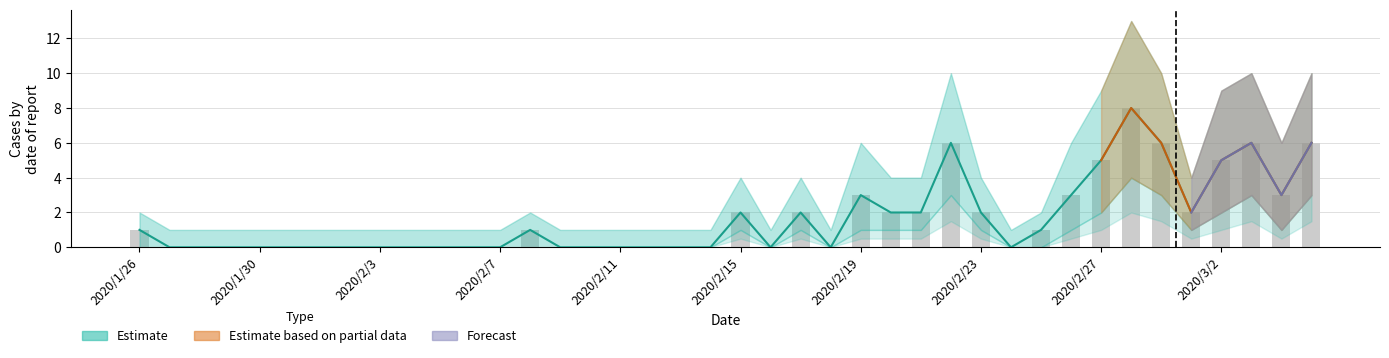

Rank the categories by Estimate lower value from lowest to highest.

2020/1/27, 2020/1/28, 2020/1/29, 2020/1/30, 2020/1/31, 2020/2/1, 2020/2/2, 2020/2/3, 2020/2/4, 2020/2/5, 2020/2/6, 2020/2/7, 2020/2/9, 2020/2/10, 2020/2/11, 2020/2/12, 2020/2/13, 2020/2/14, 2020/2/16, 2020/2/18, 2020/2/24, 2020/1/26, 2020/2/8, 2020/2/25, 2020/2/15, 2020/2/17, 2020/2/20, 2020/2/21, 2020/2/23, 2020/3/1, 2020/2/19, 2020/2/26, 2020/3/4, 2020/2/27, 2020/3/2, 2020/2/22, 2020/2/29, 2020/3/3, 2020/3/5, 2020/2/28